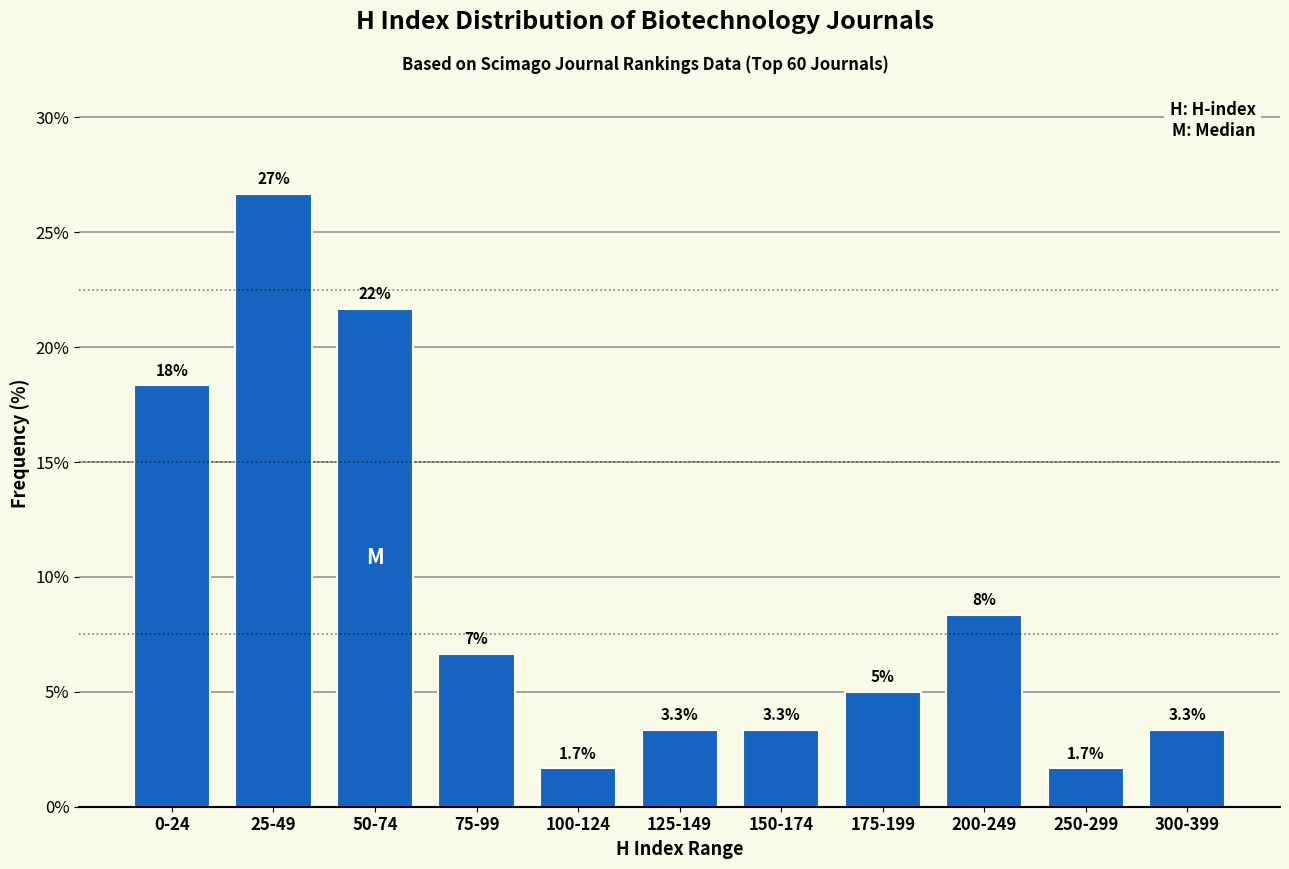

Reading left to right, extract all data points from this chart.

0-24=18.3	25-49=26.7	50-74=21.7	75-99=6.7	100-124=1.7	125-149=3.3	150-174=3.3	175-199=5.0	200-249=8.3	250-299=1.7	300-399=3.3